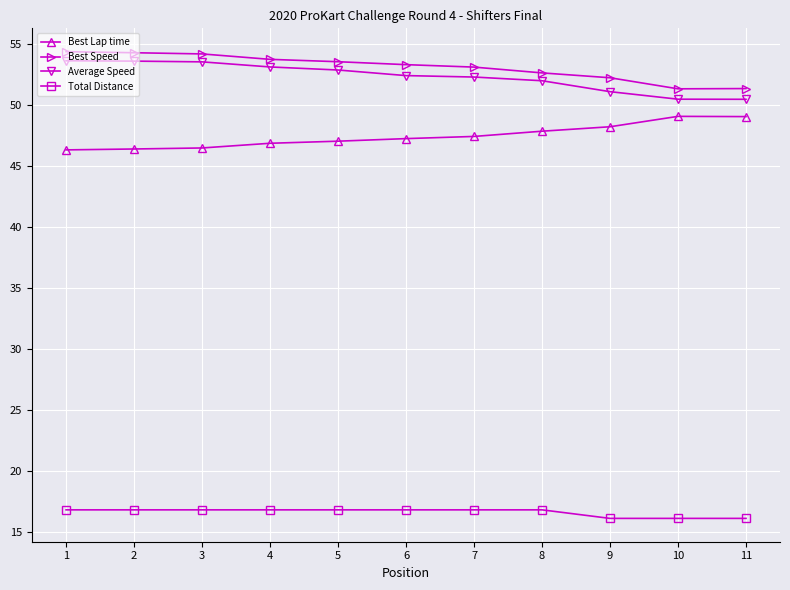

What is the total value across all series at 10?

167.0